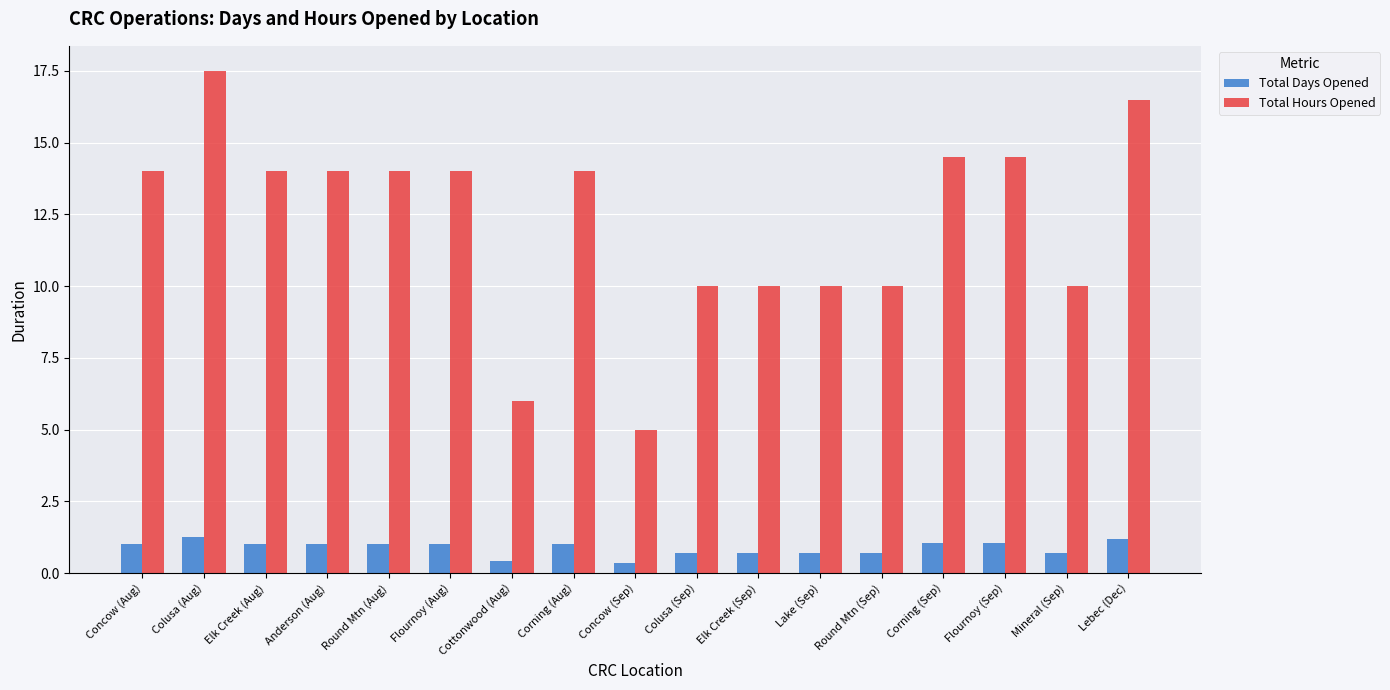

What is the difference between the maximum and minimum values in the Total Hours Opened series?

12.5